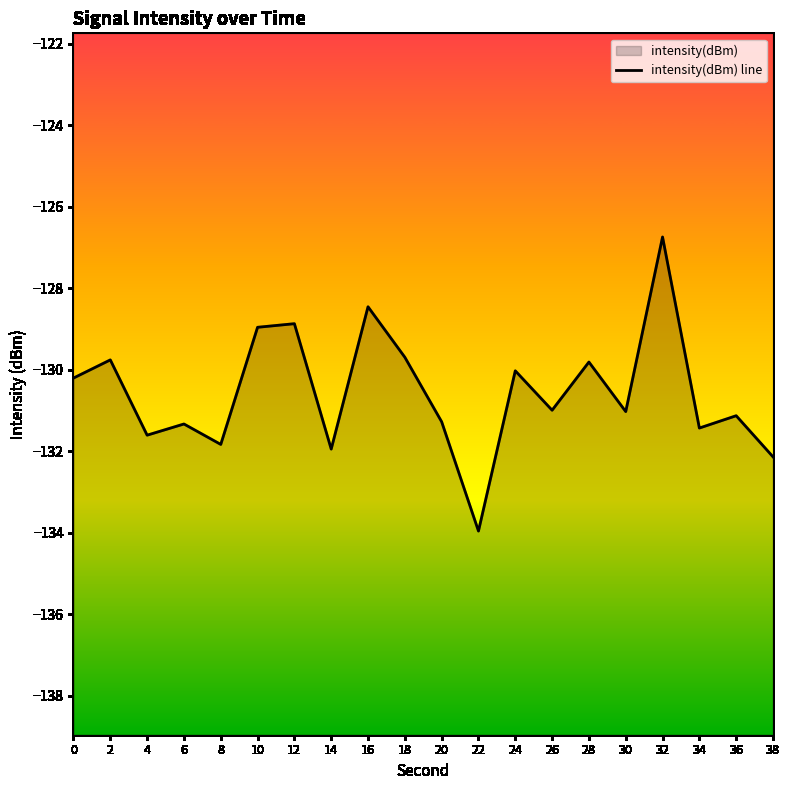

What is the difference between the maximum and second lowest values?

5.4